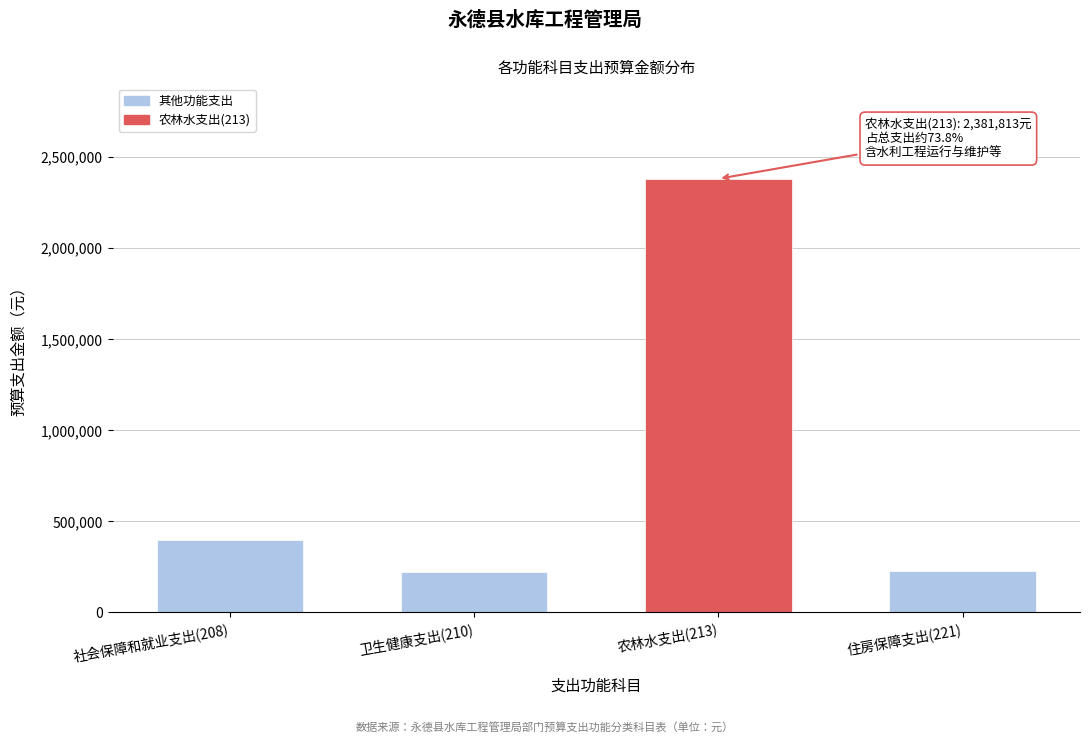

Where is the data nearest to the value 1302374?

社会保障和就业支出(208)